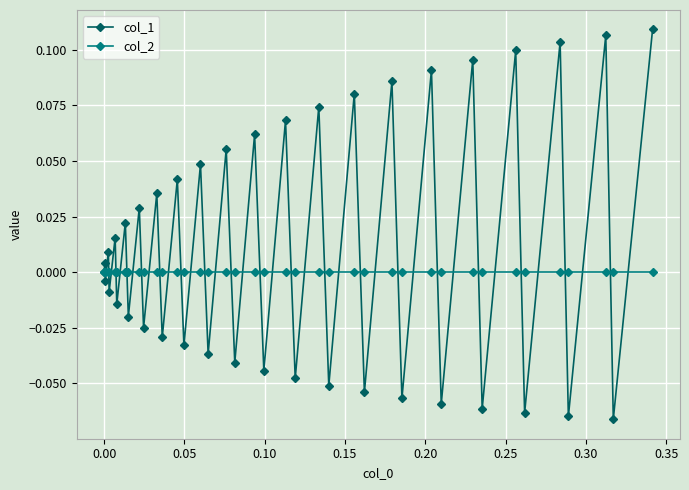

Rank the series by their average value, from highest to lowest.

col_1, col_2